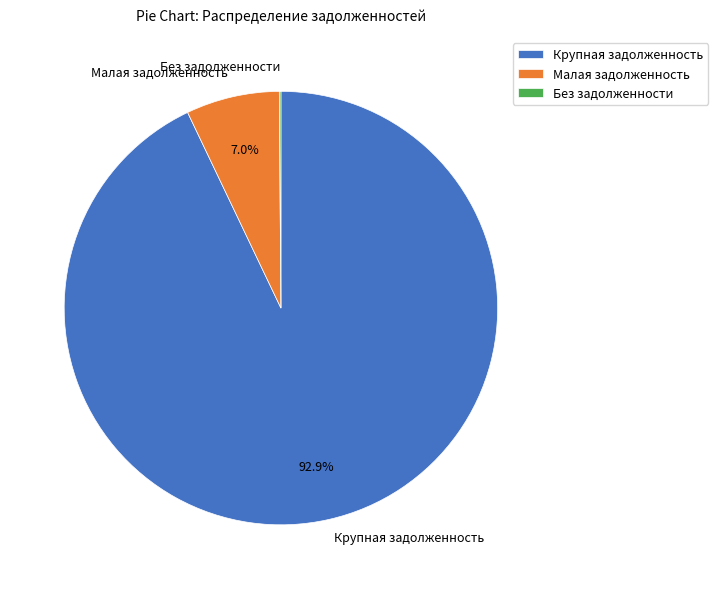

Between Малая задолженность and Крупная задолженность, which is larger?

Крупная задолженность